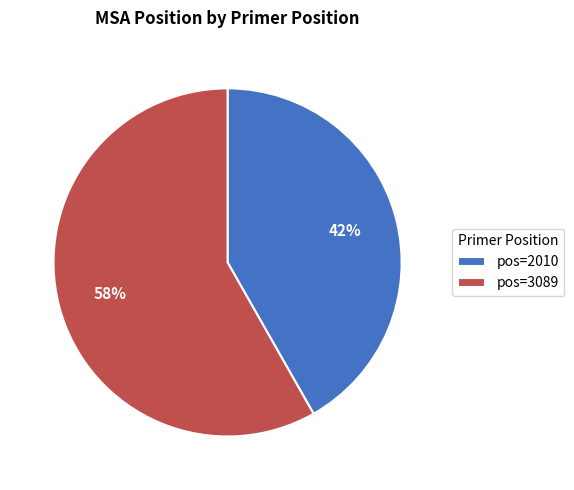

To the nearest percent, what is the average slice percentage?

50%